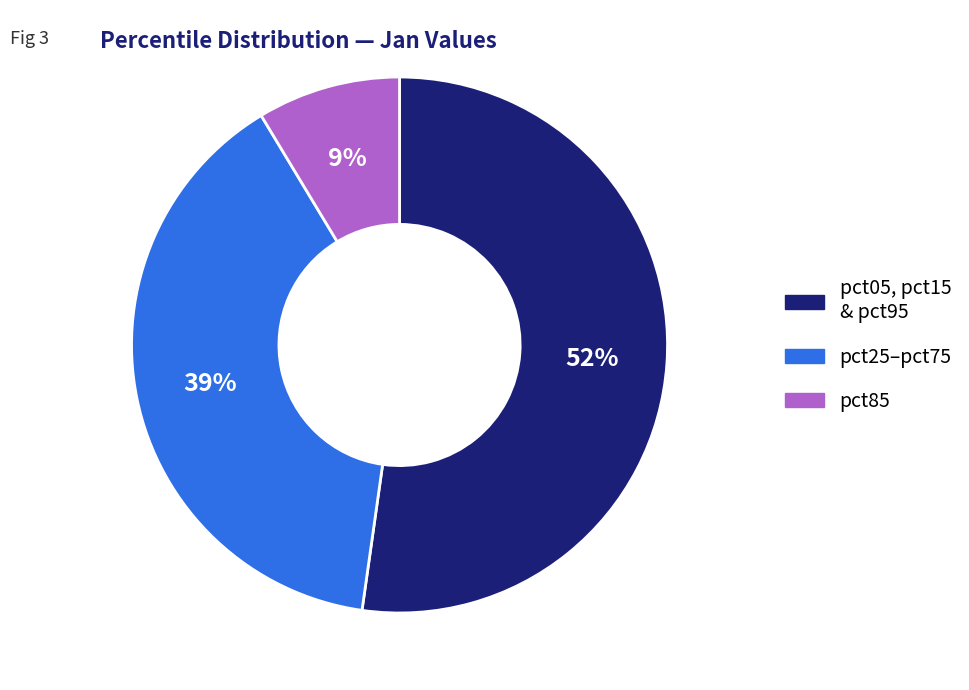

Is there a majority slice in this chart?

Yes